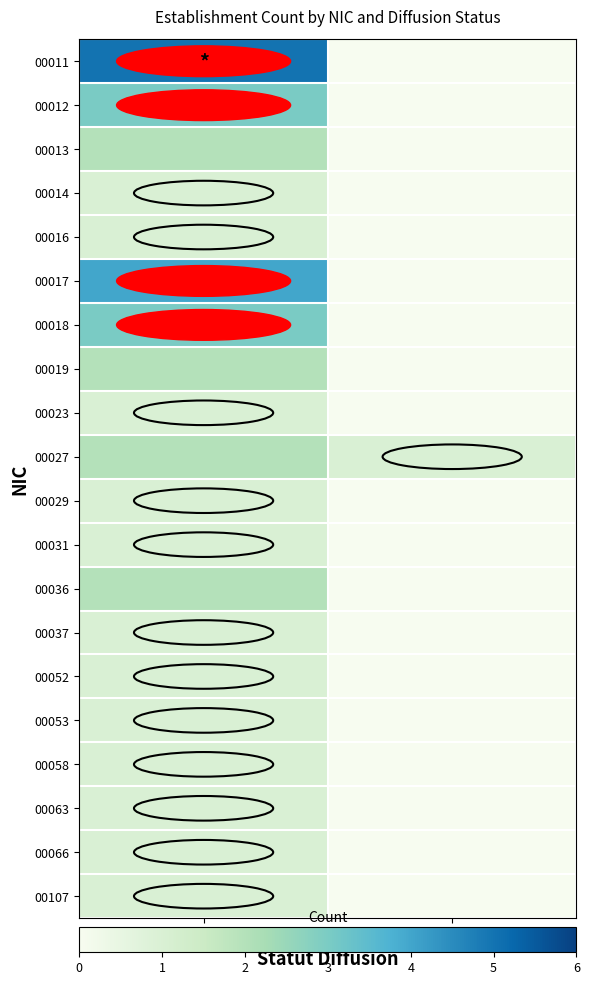

Reading right to left, list all the values displayed in this chart.

00011: P=0	O=5
00012: P=0	O=3
00013: P=0	O=2
00014: P=0	O=1
00016: P=0	O=1
00017: P=0	O=4
00018: P=0	O=3
00019: P=0	O=2
00023: P=0	O=1
00027: P=1	O=2
00029: P=0	O=1
00031: P=0	O=1
00036: P=0	O=2
00037: P=0	O=1
00052: P=0	O=1
00053: P=0	O=1
00058: P=0	O=1
00063: P=0	O=1
00066: P=0	O=1
00107: P=0	O=1